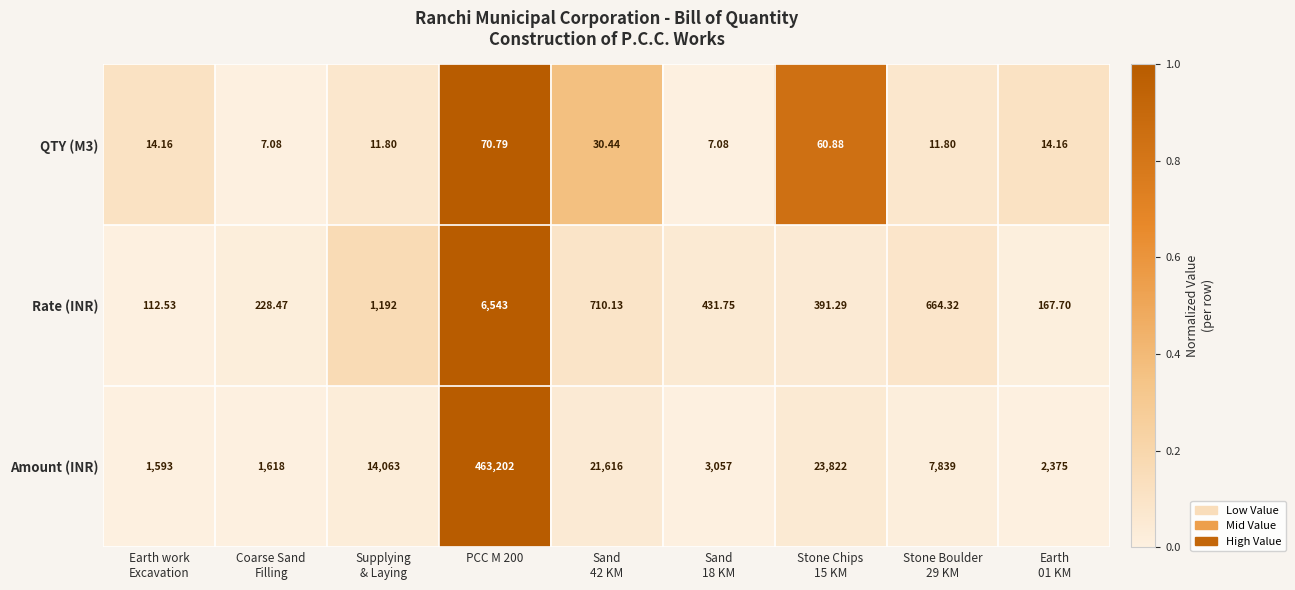

Which series has the largest total across all categories?

Amount (INR)